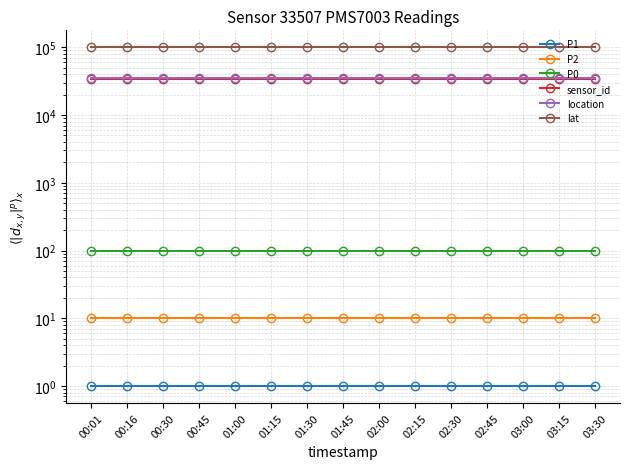

True or false: P0 and P1 cross at least once.

False